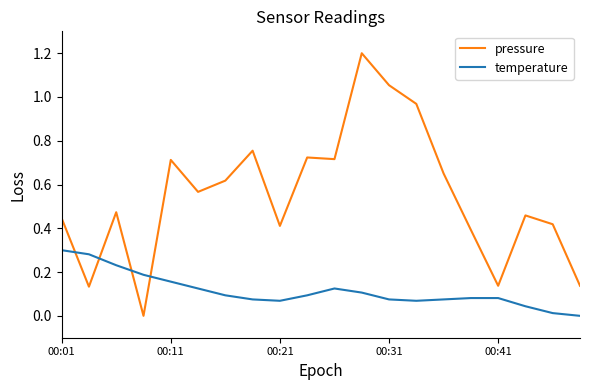

What is the greatest value displayed?

1.2